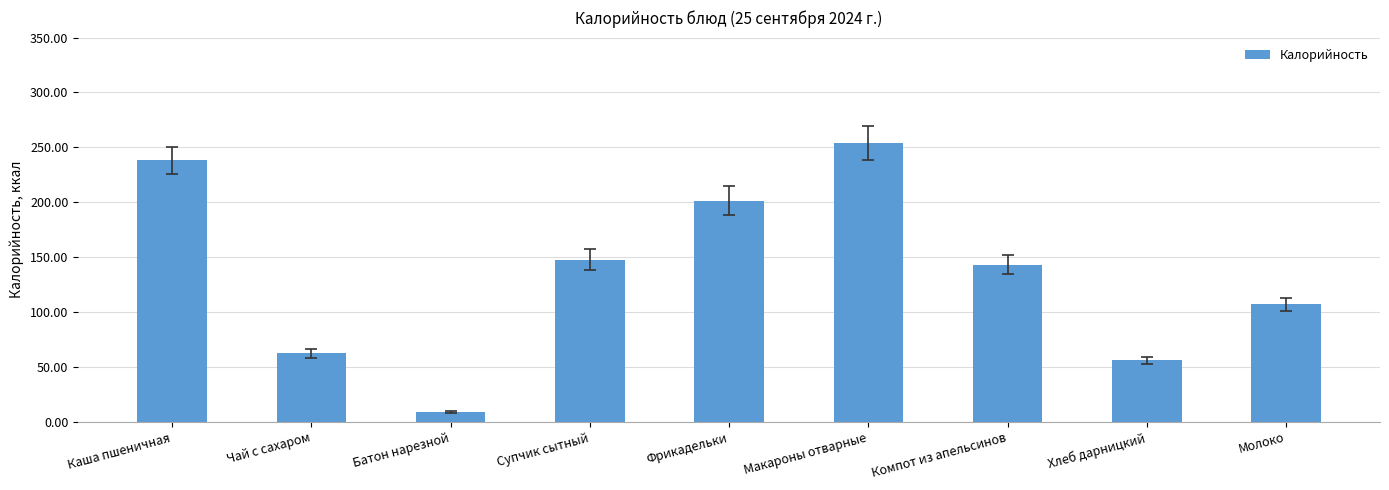

Which has a higher value, Фрикадельки or Каша пшеничная?

Каша пшеничная